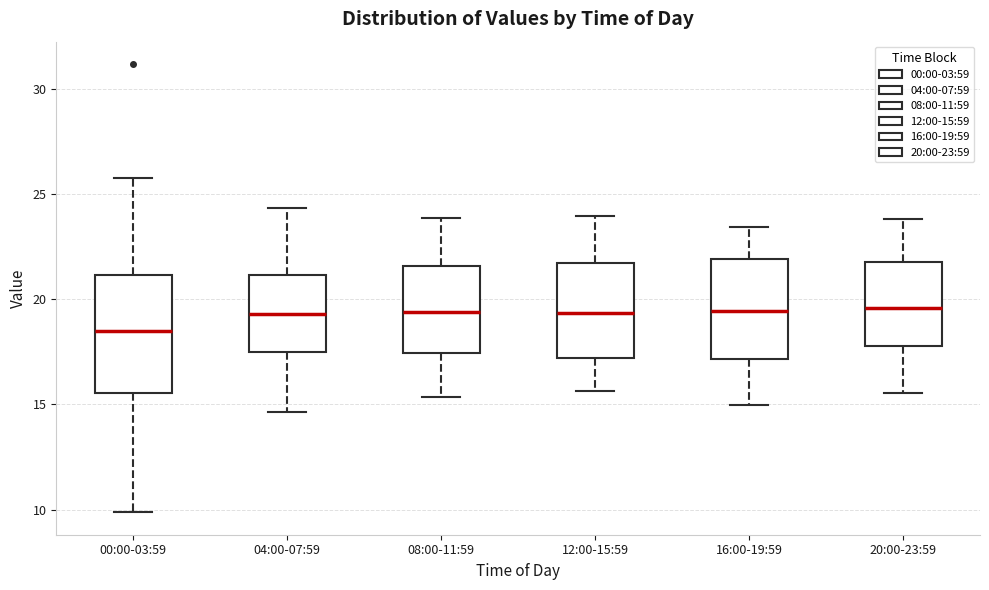

Reading left to right, read every box against the y-axis: the position of its median line, the range the box covers, and the ends of its whiskers. The values are not printed on the chart, so give them approximately, as read against the axis.

00:00-03:59: median 18.5, box 15.5 to 21.0, whiskers 10.0 to 26.0
04:00-07:59: median 19.5, box 17.5 to 21.0, whiskers 14.5 to 24.5
08:00-11:59: median 19.5, box 17.5 to 21.5, whiskers 15.5 to 24.0
12:00-15:59: median 19.5, box 17.0 to 21.5, whiskers 15.5 to 24.0
16:00-19:59: median 19.5, box 17.0 to 22.0, whiskers 15.0 to 23.5
20:00-23:59: median 19.5, box 18.0 to 22.0, whiskers 15.5 to 24.0